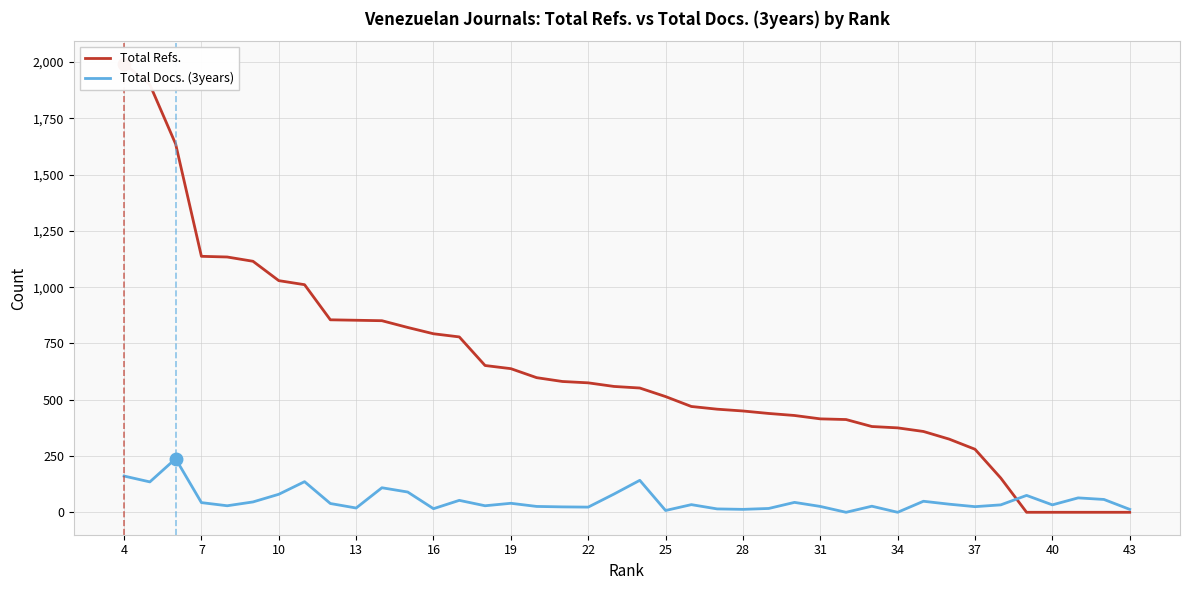

True or false: Total Docs. (3years) and Total Refs. intersect in this chart.

True